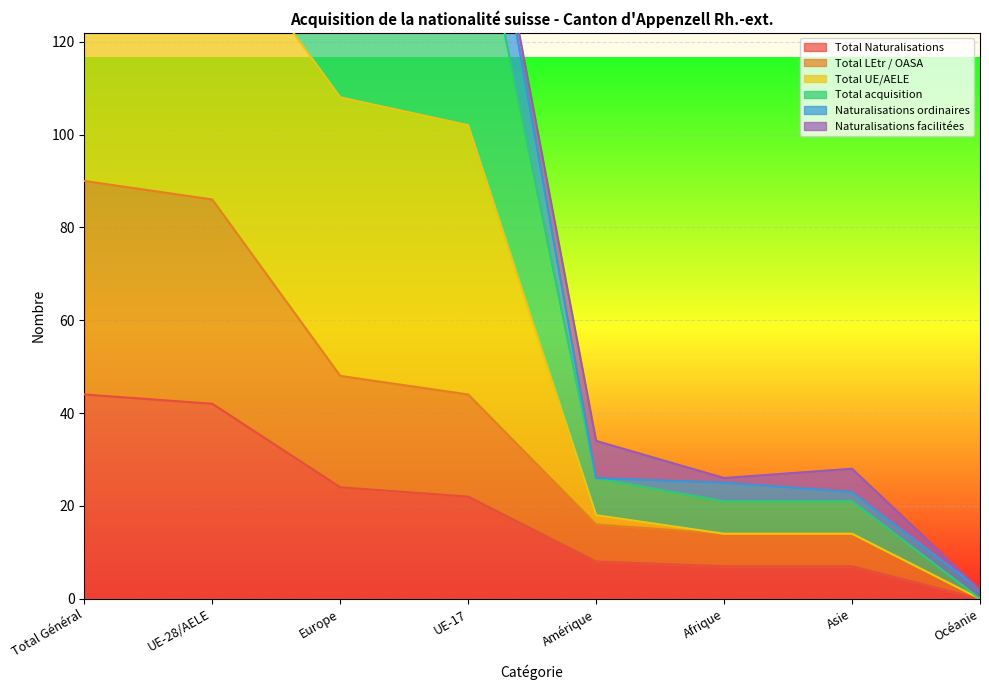

True or false: Total Naturalisations has a value of 24 at Europe.

True